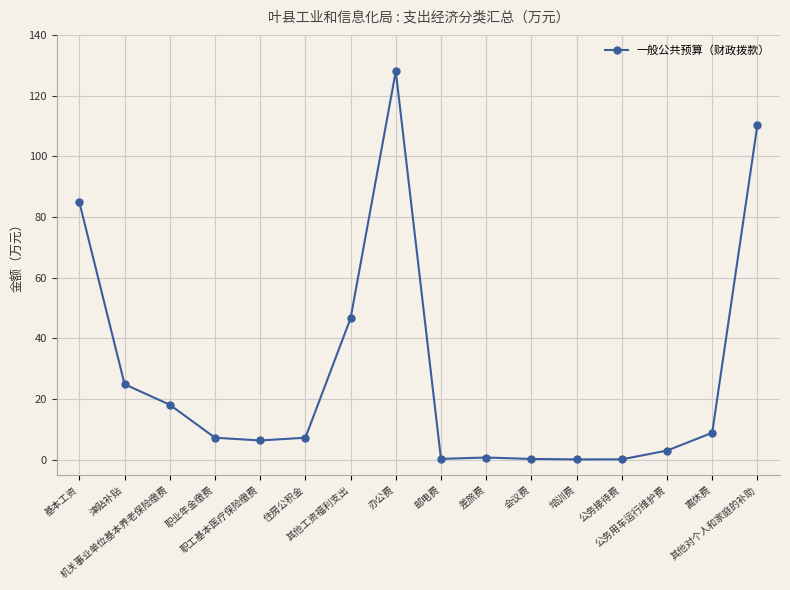

What is the value of the 15th point from the left?

8.9